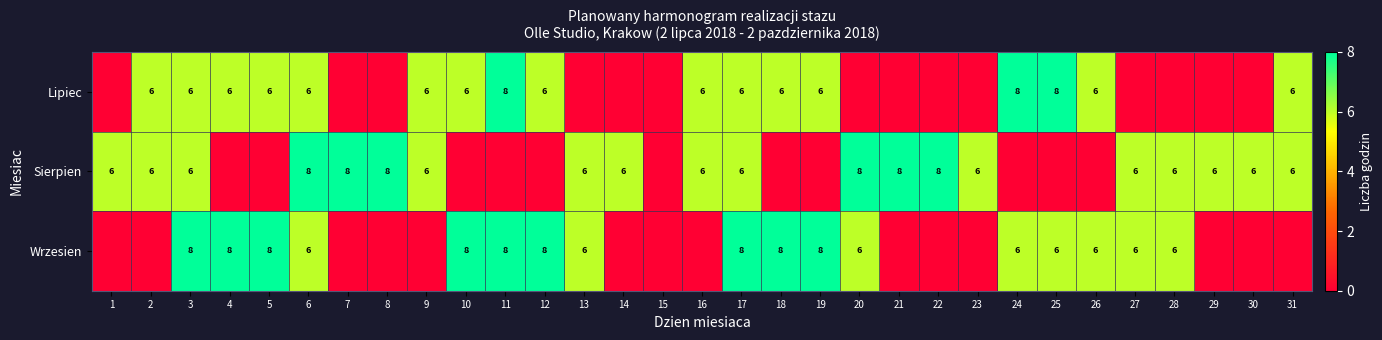

The value of Wrzesien at 24 is 6. True or false?

True